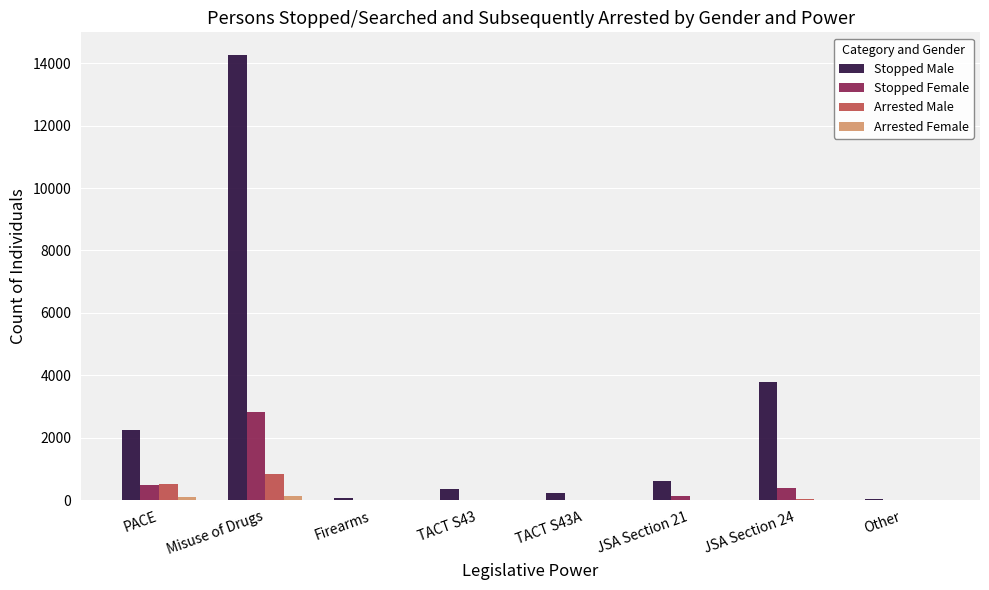

Are the bars grouped side by side (vs. stacked)?

Yes